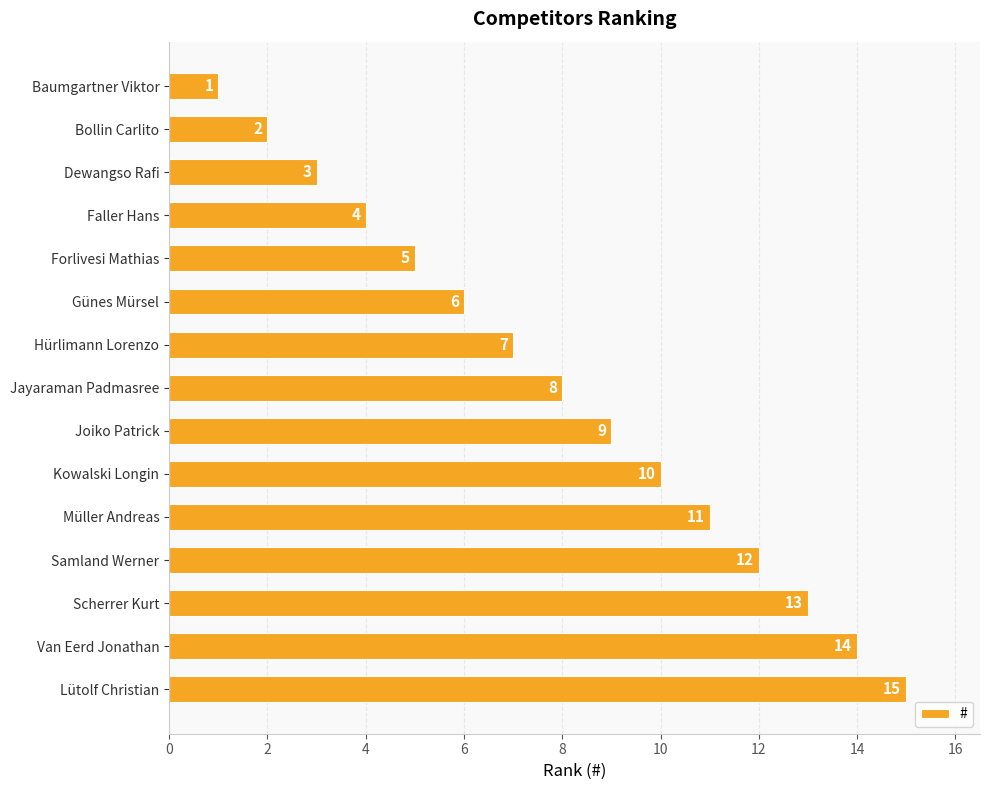

The chart shows a value of 11 at Müller Andreas. True or false?

True